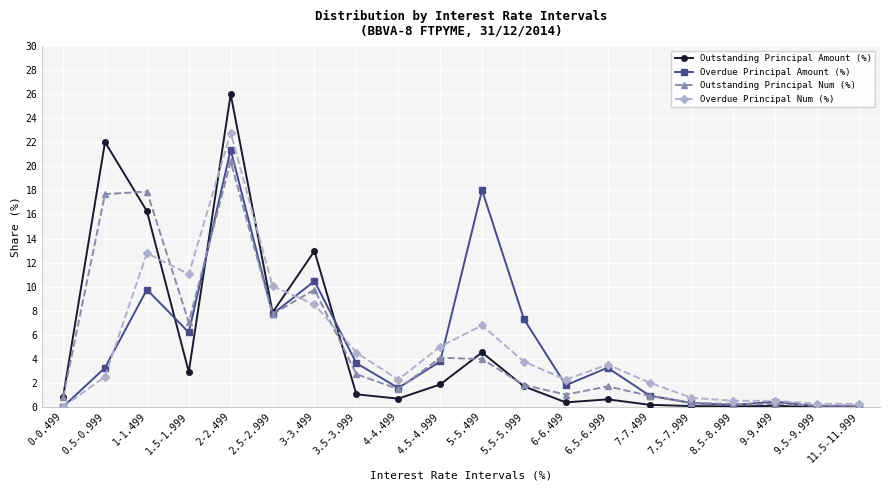

The Outstanding Principal Amount (%) series shows 13.0 at 3-3.499. True or false?

True